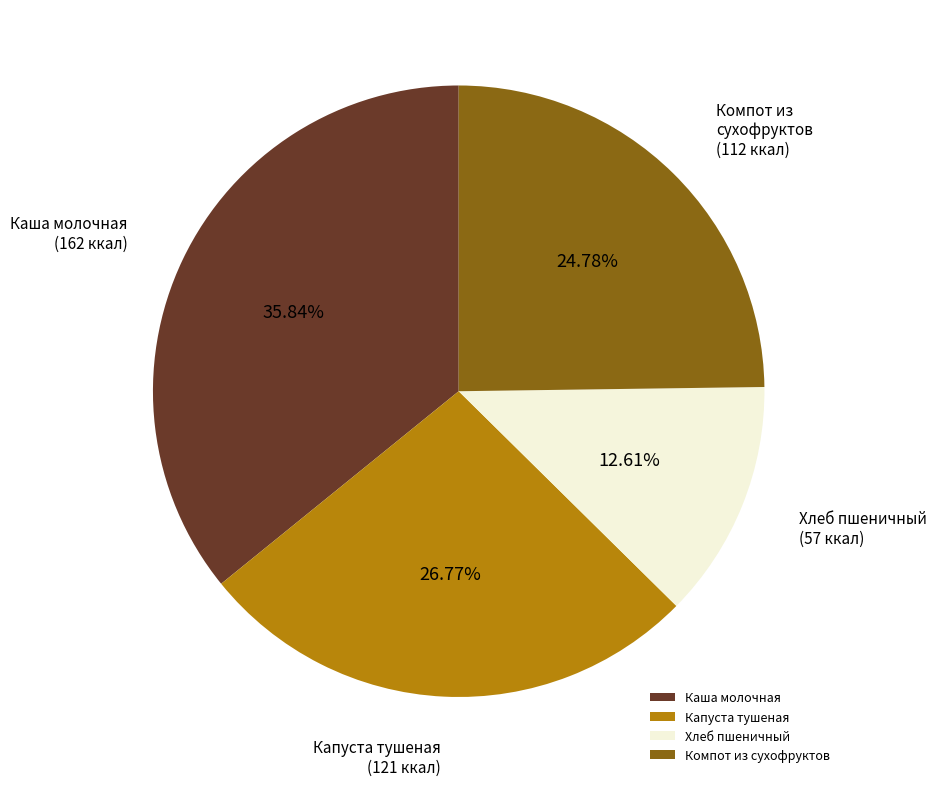

Approximately how many times larger is the value at Хлеб пшеничный compared to Каша молочная?

0.4